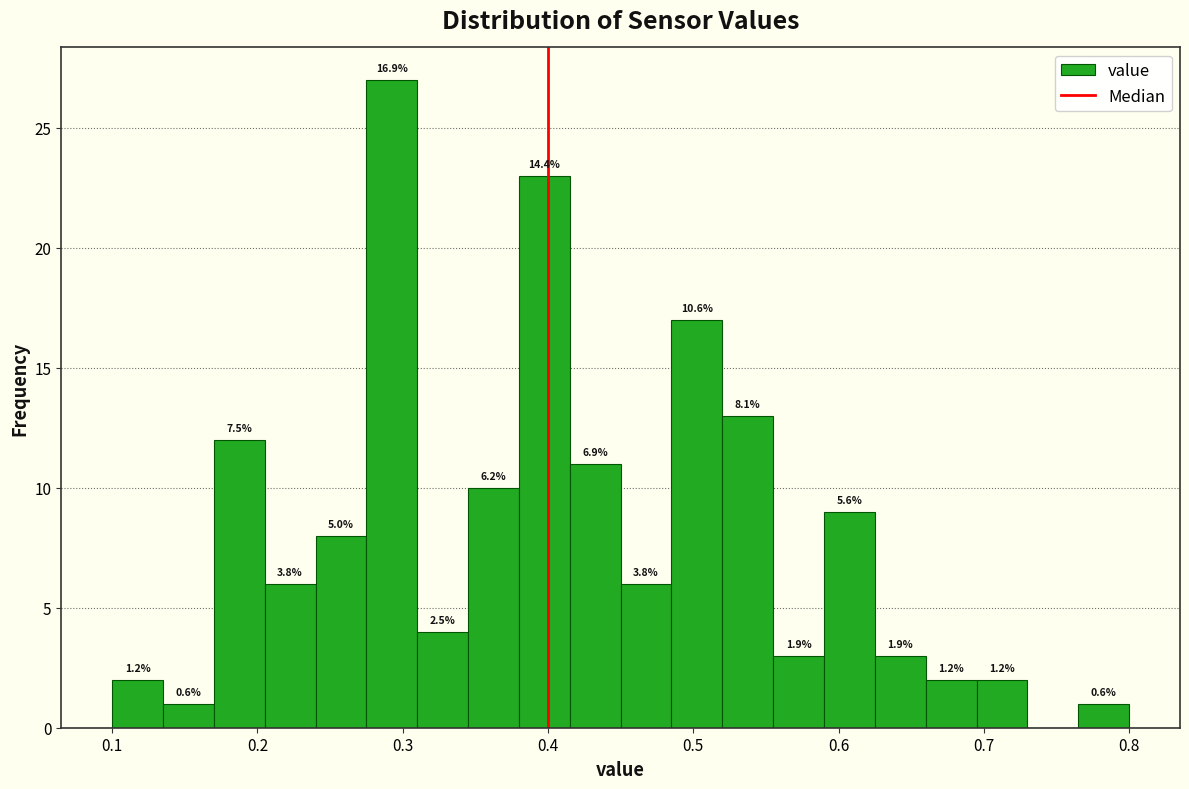

Read against the x-axis, roughly where is the centre of the tallest bar?

0.29